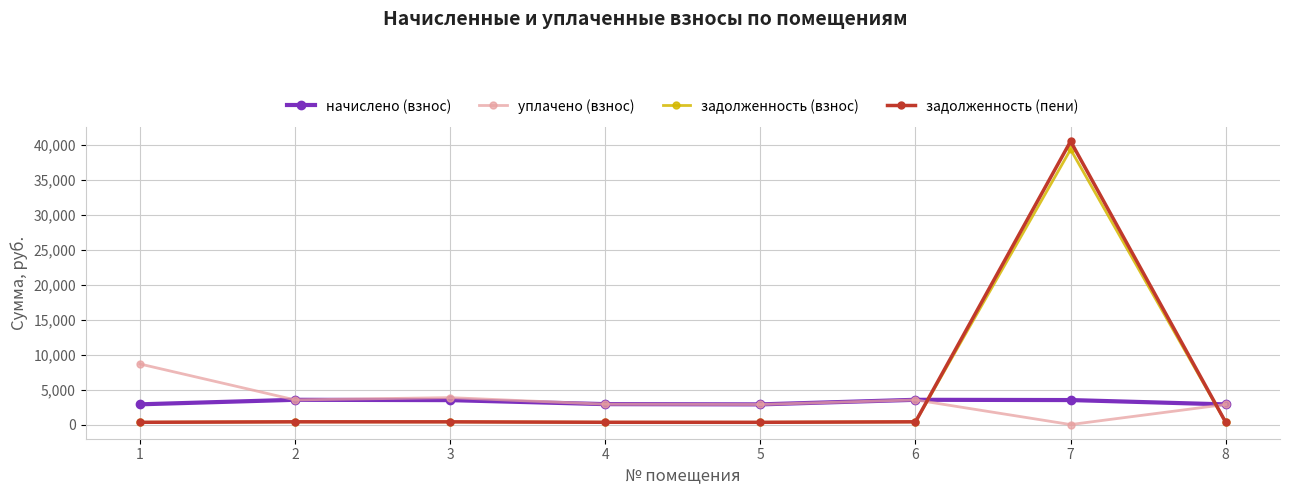

At which category is the sum across all series the highest?

7